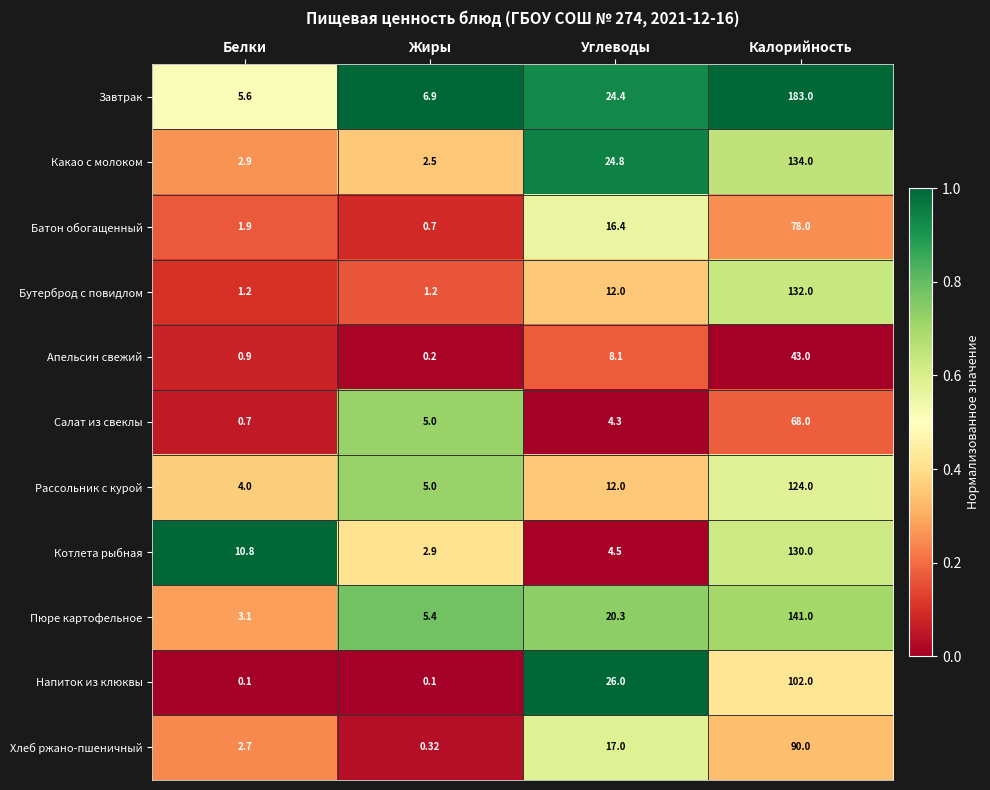

Which series has the largest range (max minus min)?

Завтрак